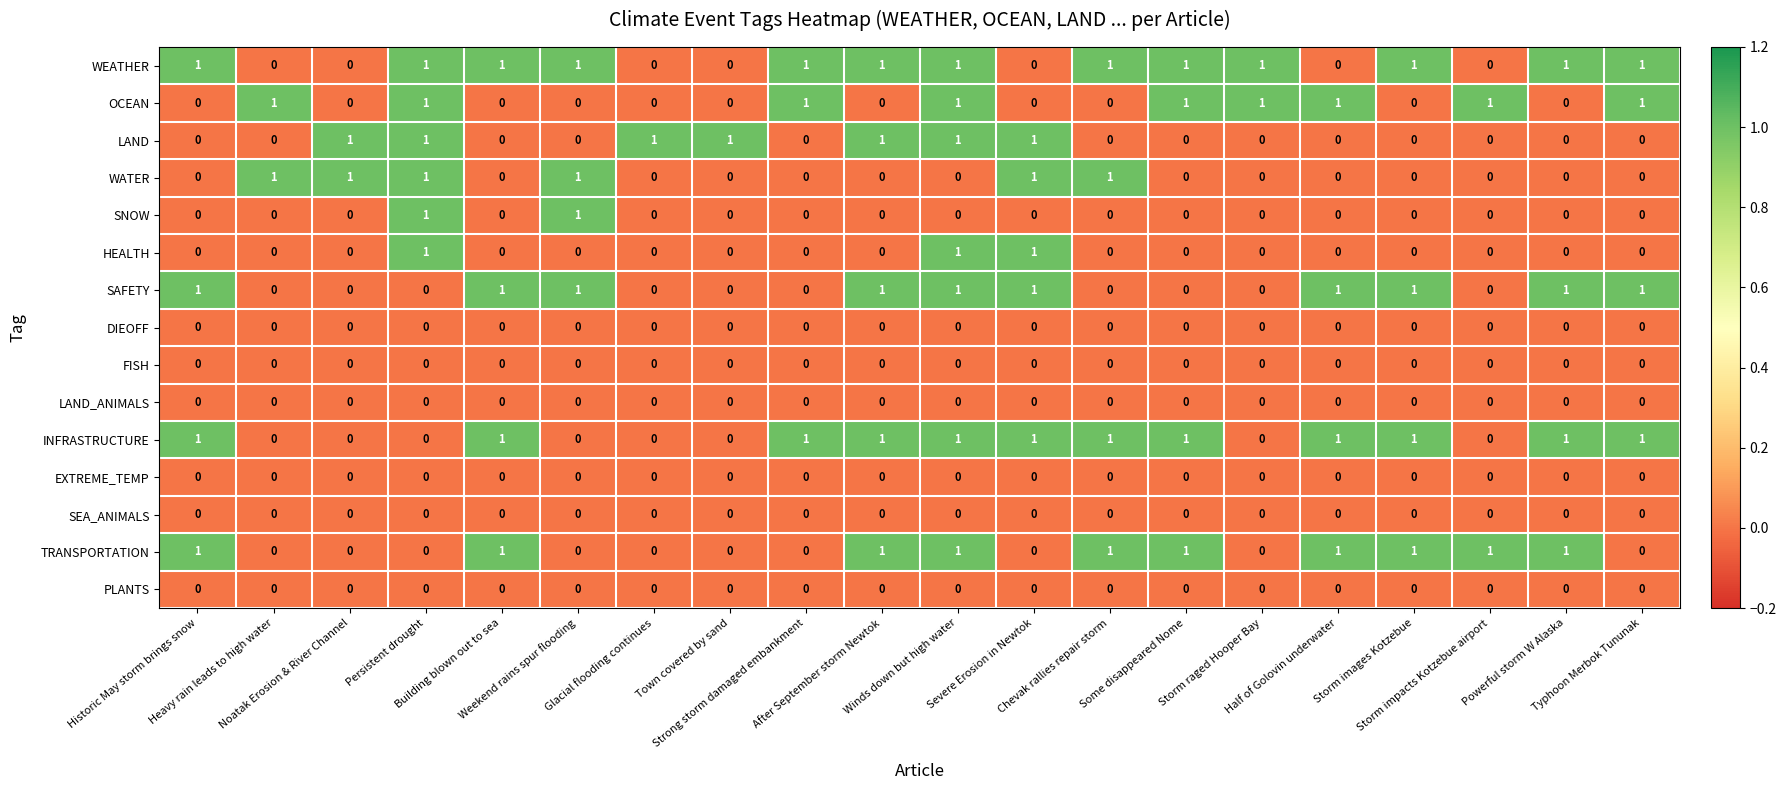

What is the sum of all TRANSPORTATION values?

10